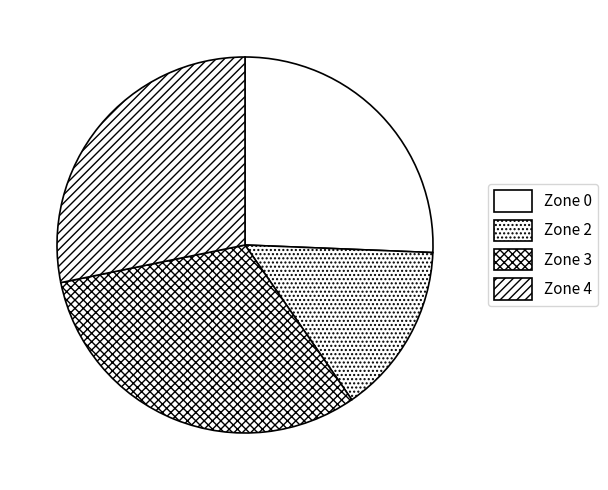

Which slice is the largest?

Zone 3